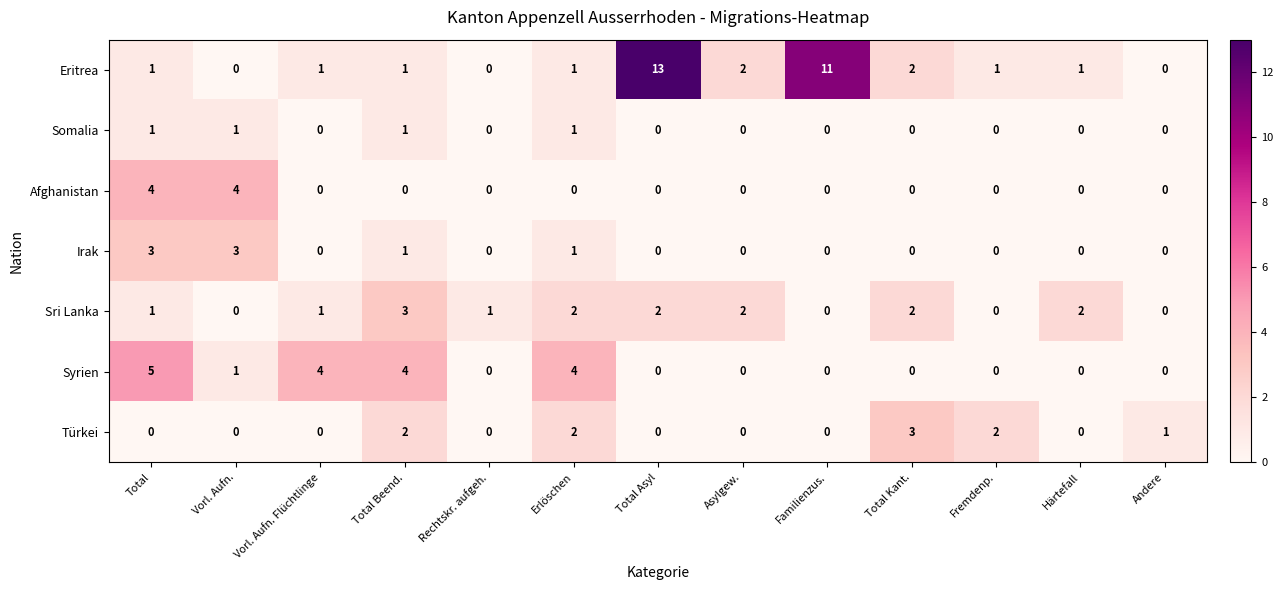

Which series has the widest spread of values?

Eritrea